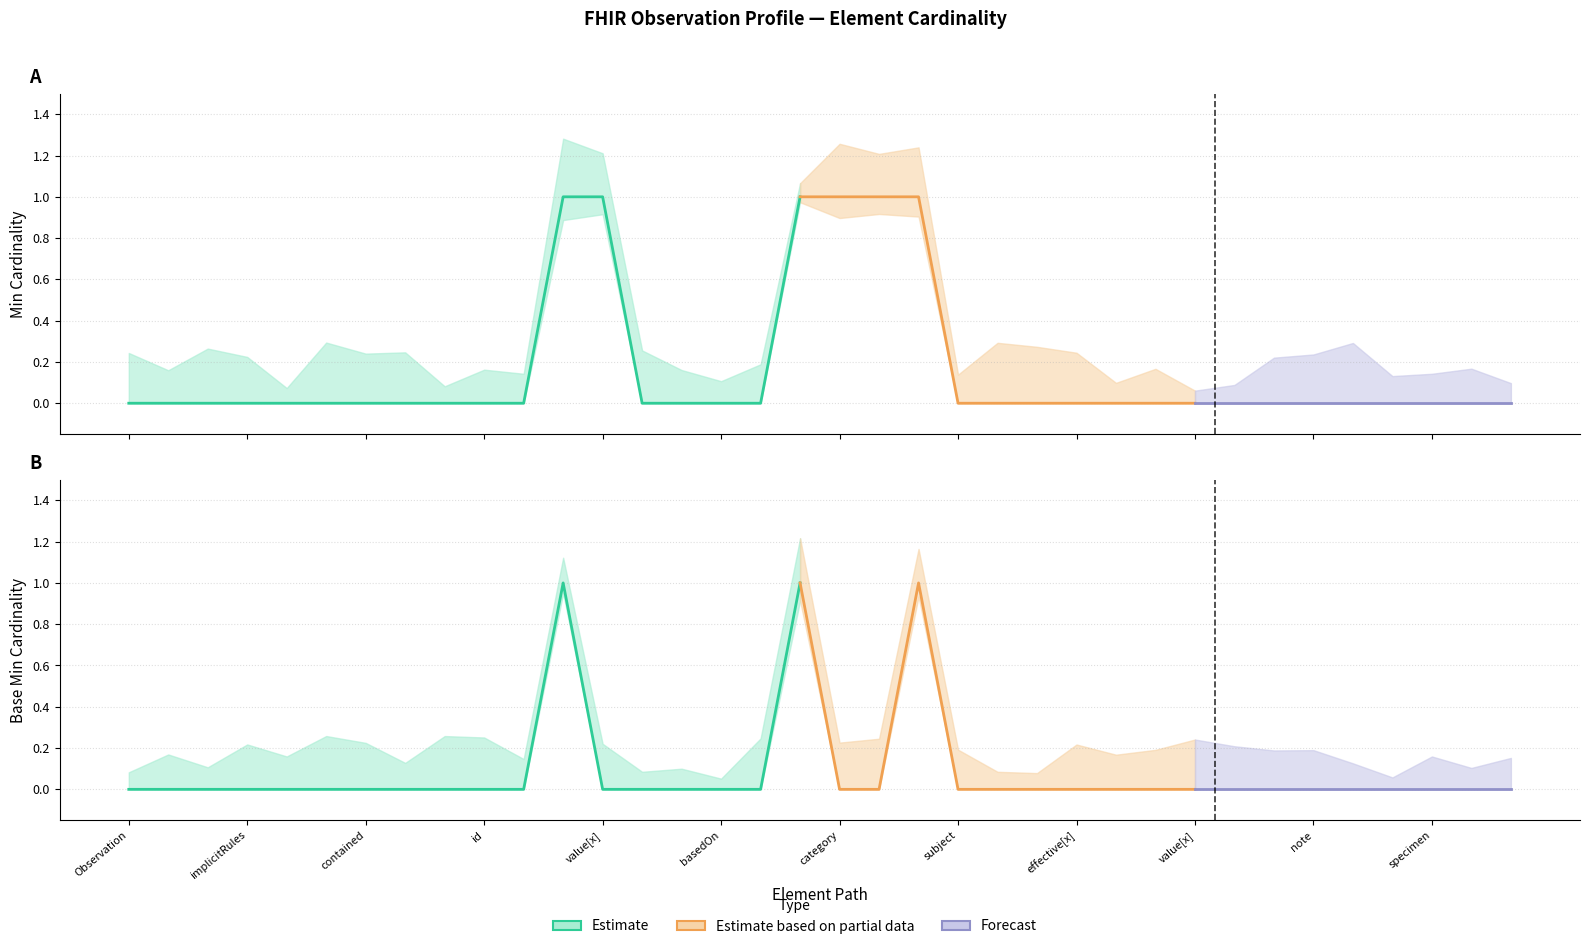

True or false: Min and Base_Min cross at least once.

False